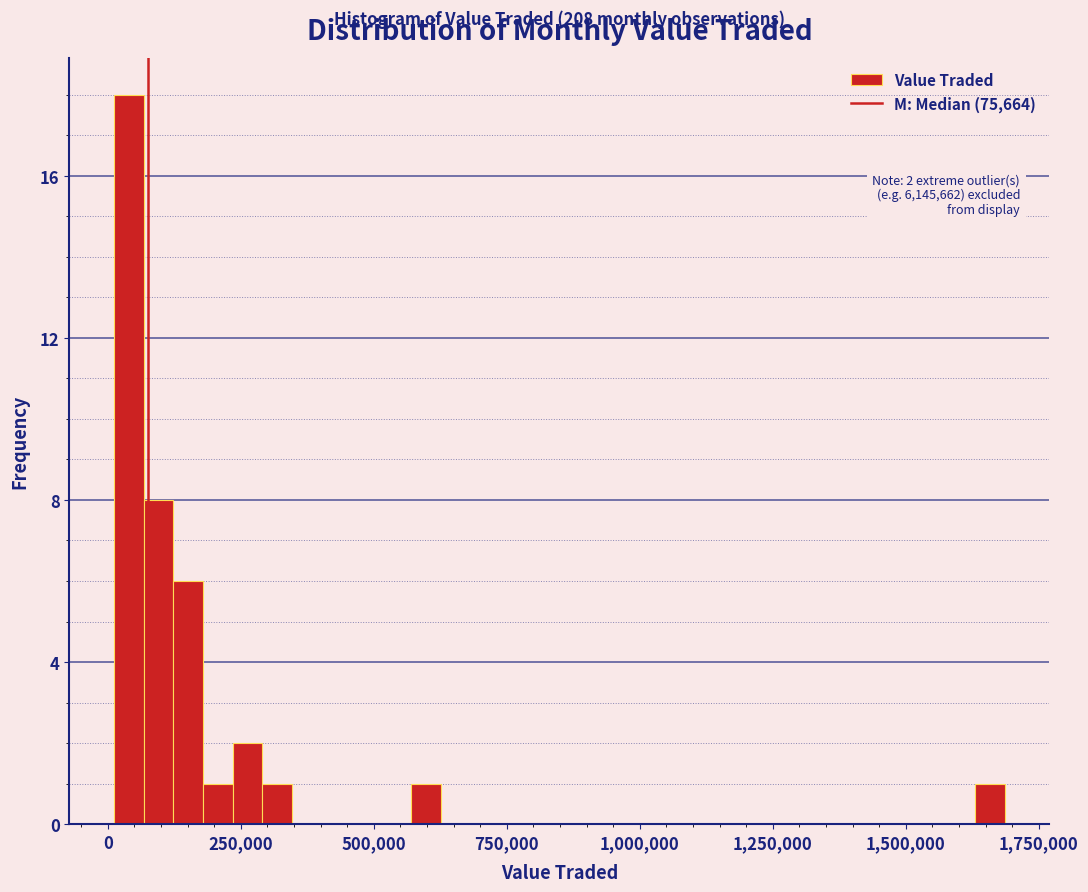

Around what value on the x-axis is the tallest bar? Give the approximate position of its centre, as read against the axis.

50000